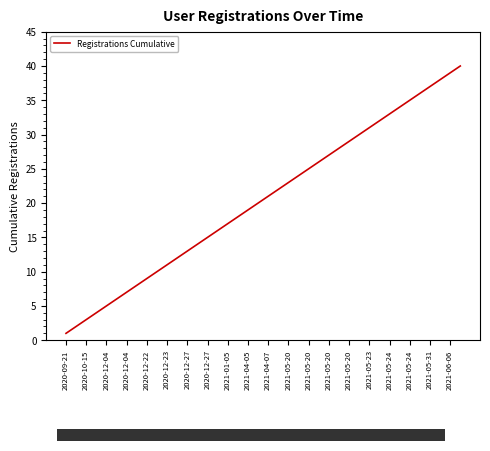

What is the greatest value displayed?

40